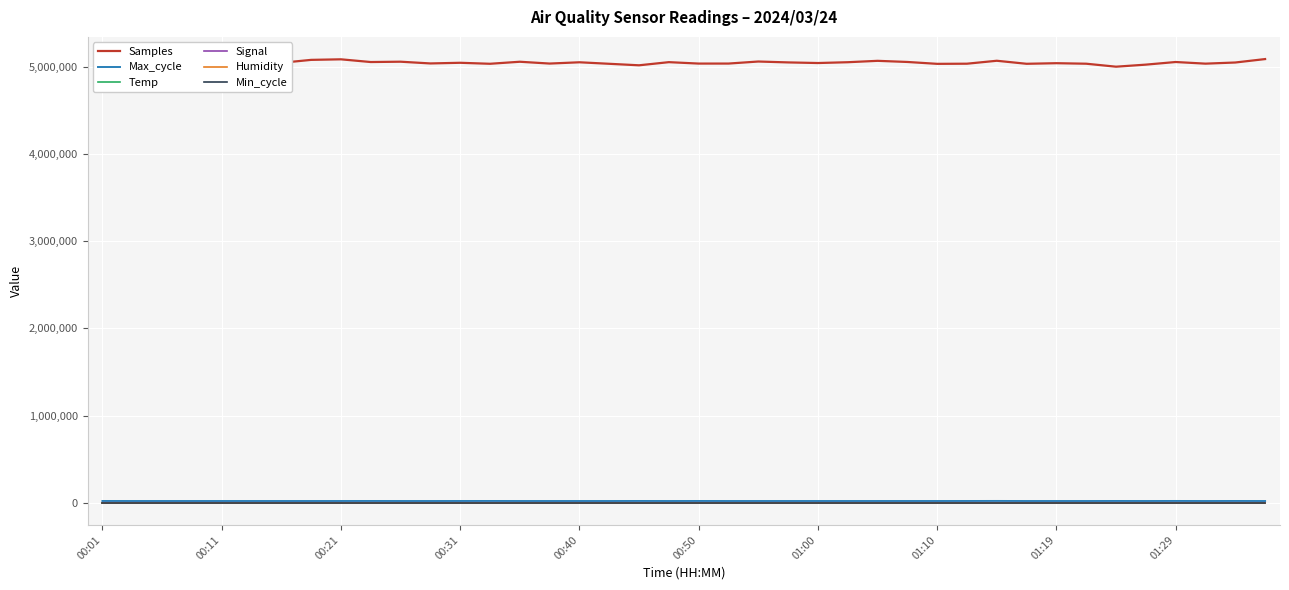

At how many categories does at least one series exceed 4783024?

40